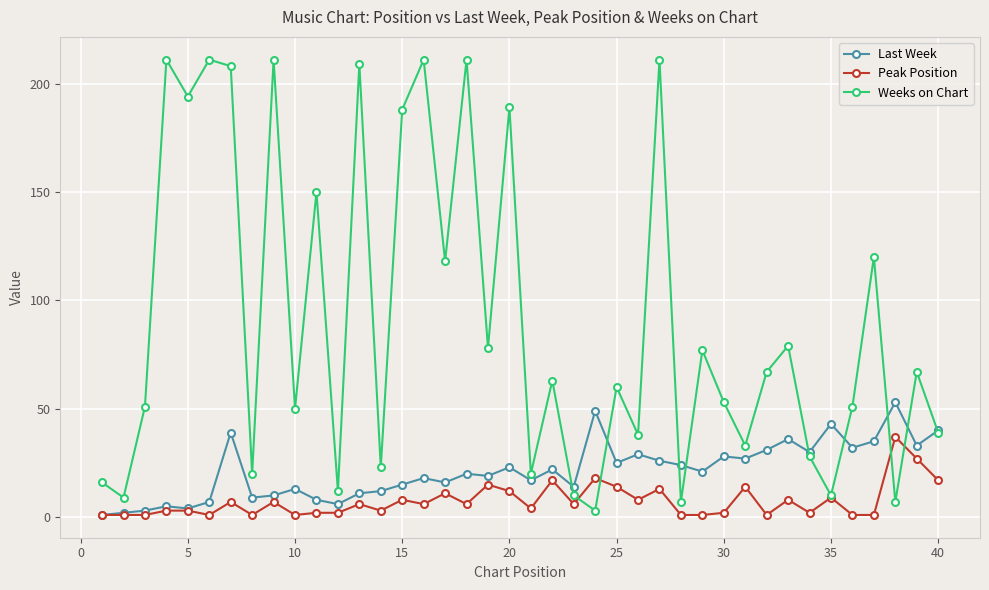

Which series has the widest spread of values?

Weeks on Chart